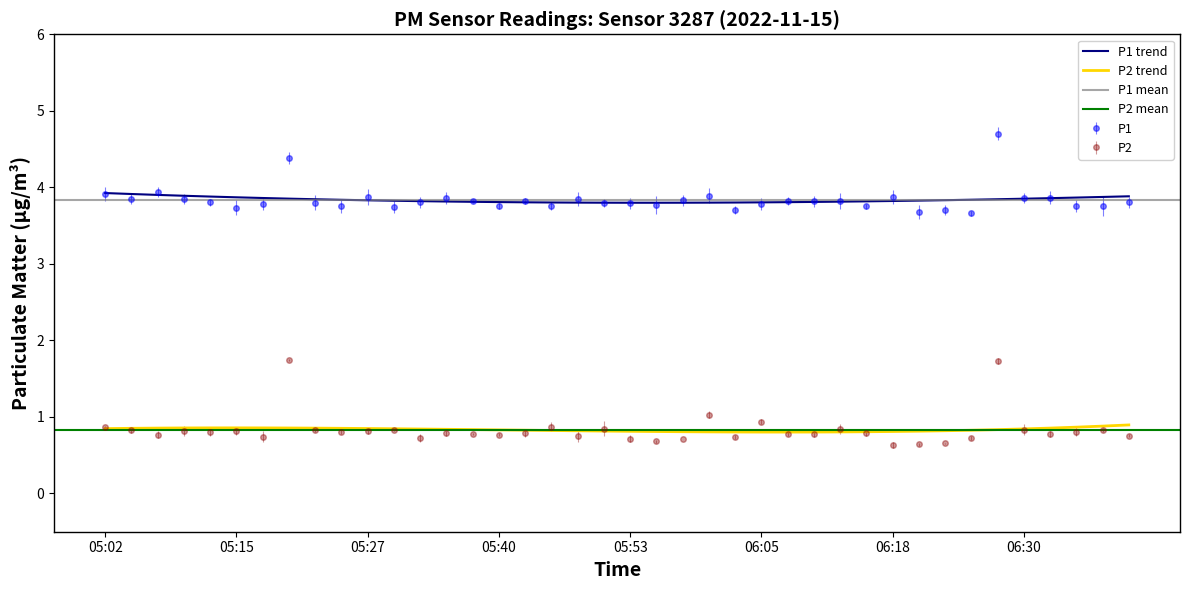

What is the lowest value of the P1 trend series?

3.8